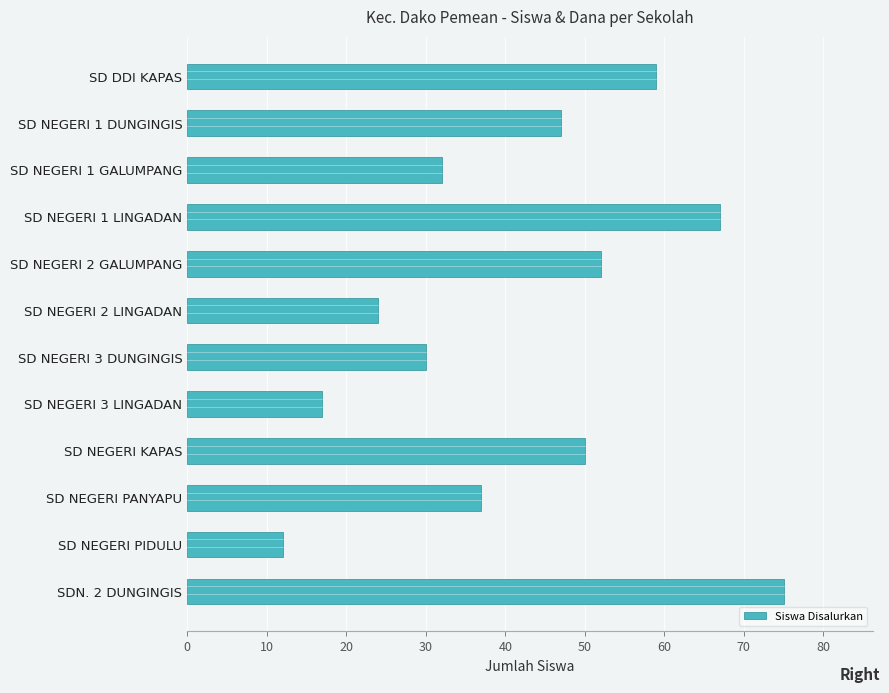

The chart shows a value of 50 at SD NEGERI KAPAS. True or false?

True